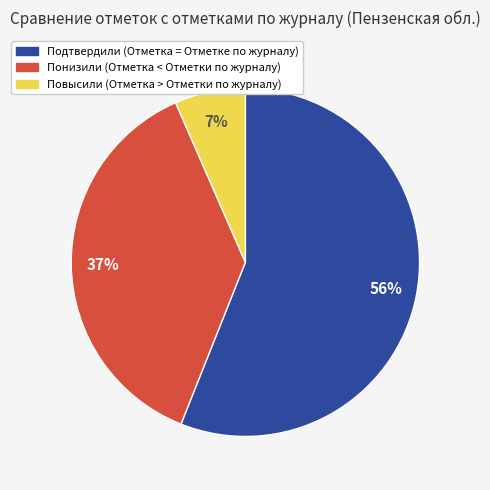

Rank the categories by value from highest to lowest.

Подтвердили, Понизили, Повысили